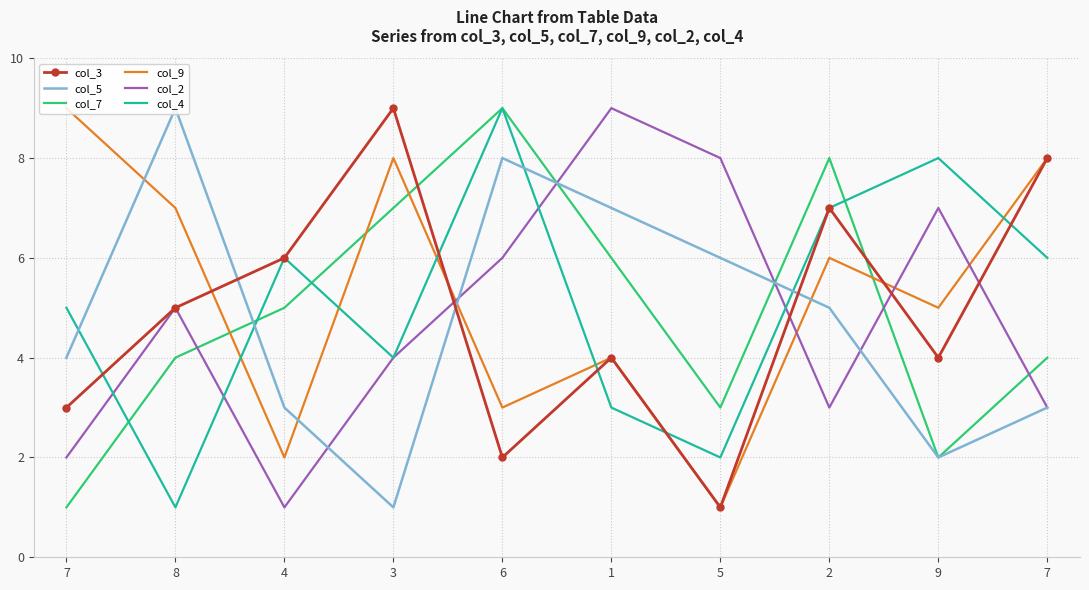

True or false: col_9 and col_7 intersect in this chart.

True